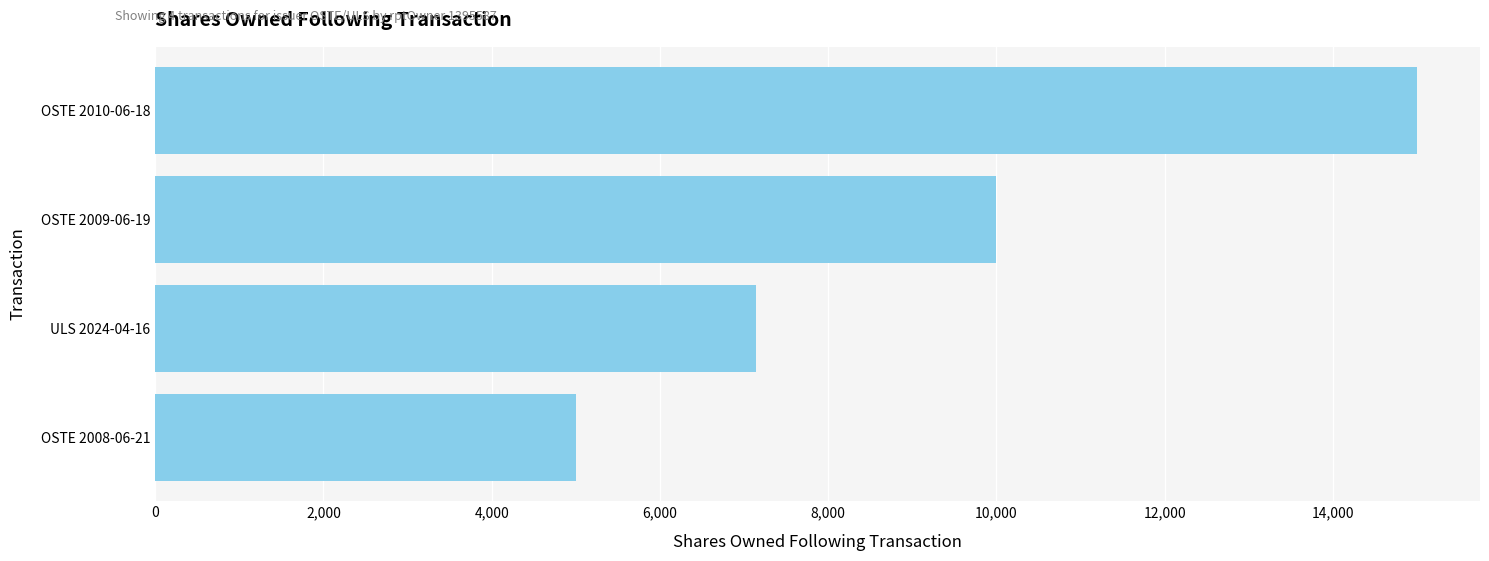

What is the greatest value displayed?

15000